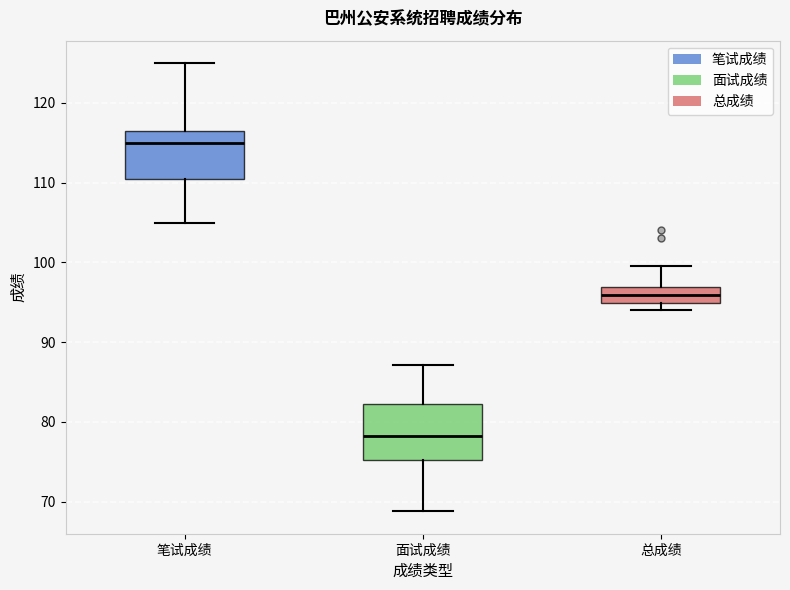

Reading left to right, read every box against the y-axis: the position of its median line, the range the box covers, and the ends of its whiskers. The values are not printed on the chart, so give them approximately, as read against the axis.

笔试成绩: median 115, box 111 to 117, whiskers 105 to 125
面试成绩: median 78, box 75 to 82, whiskers 69 to 87
总成绩: median 96, box 95 to 97, whiskers 94 to 100